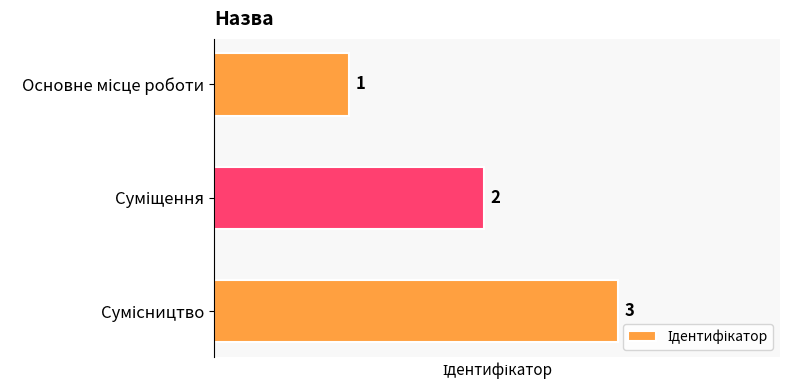

What is the average value?

2